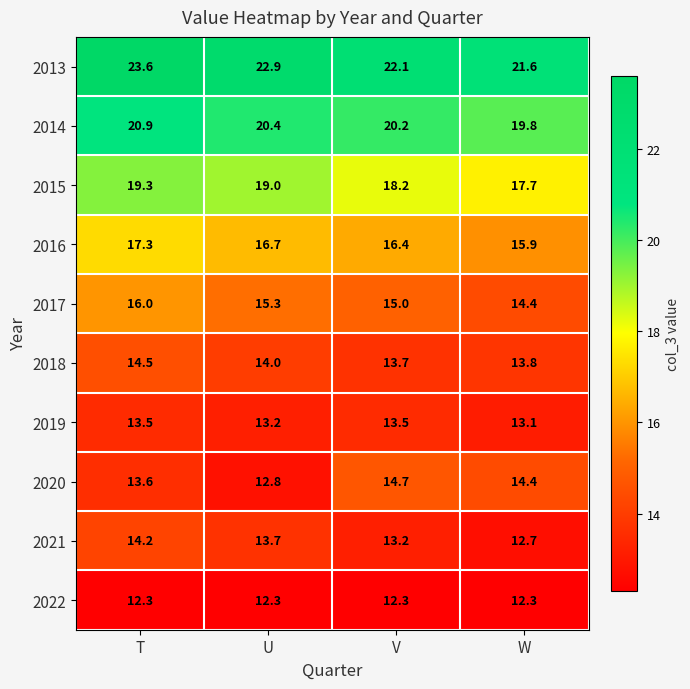

Which series changed the most between U and V?

2020